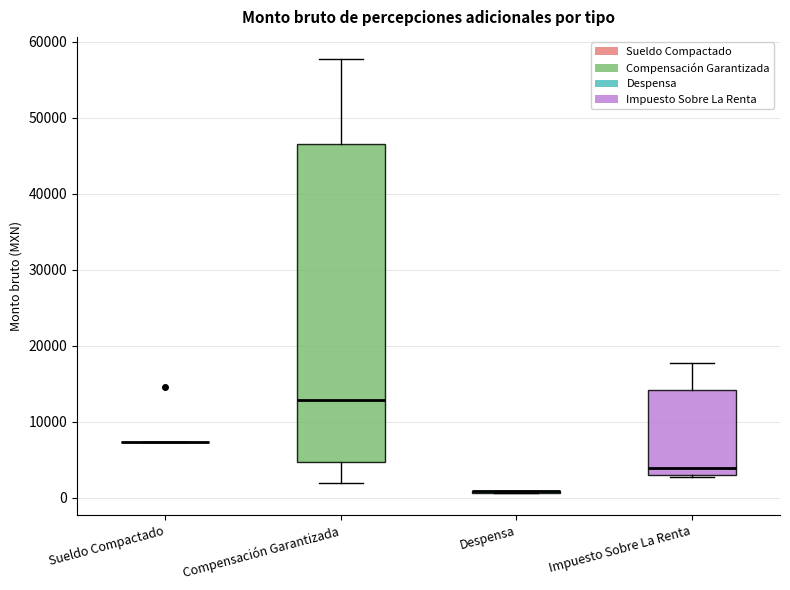

Comparing the boxes themselves (not the whiskers), which one is the tallest?

Compensación Garantizada